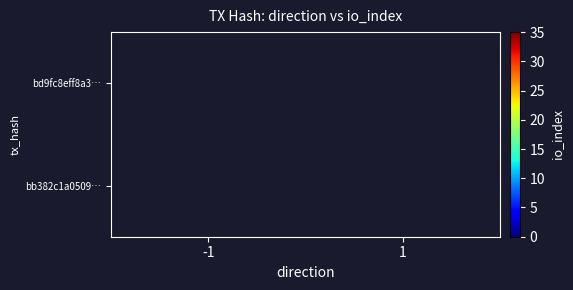

The bd9fc8eff8a3… series shows 17.8 at -1. True or false?

False